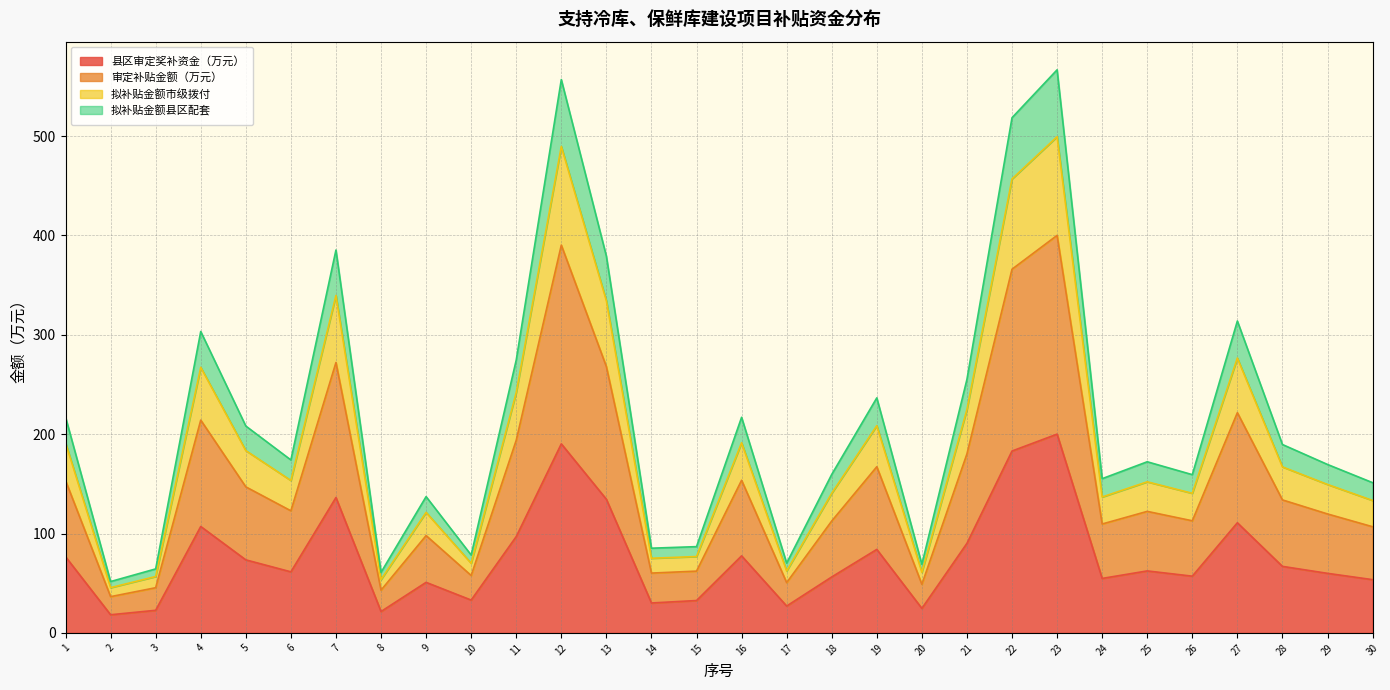

The value of 县区审定奖补资金（万元） at 3 is 22.7. True or false?

True